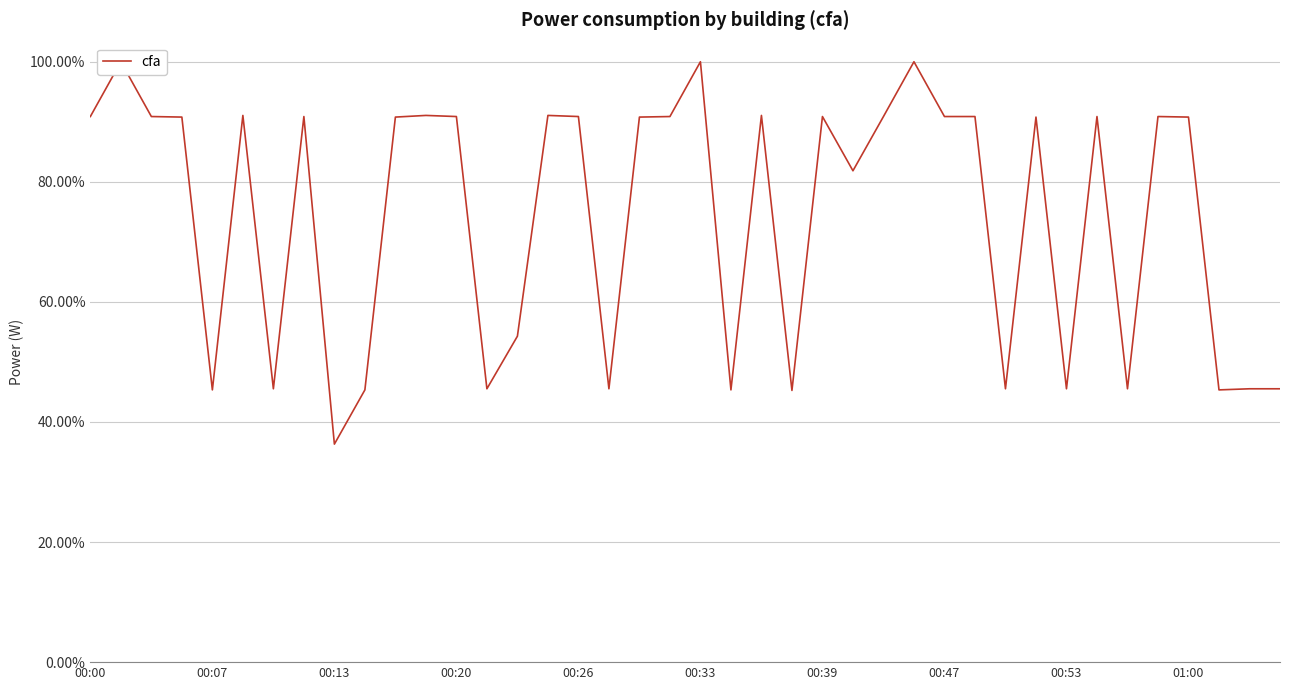

How many points are lower than both their immediate neighbors (excluding endpoints)?

12